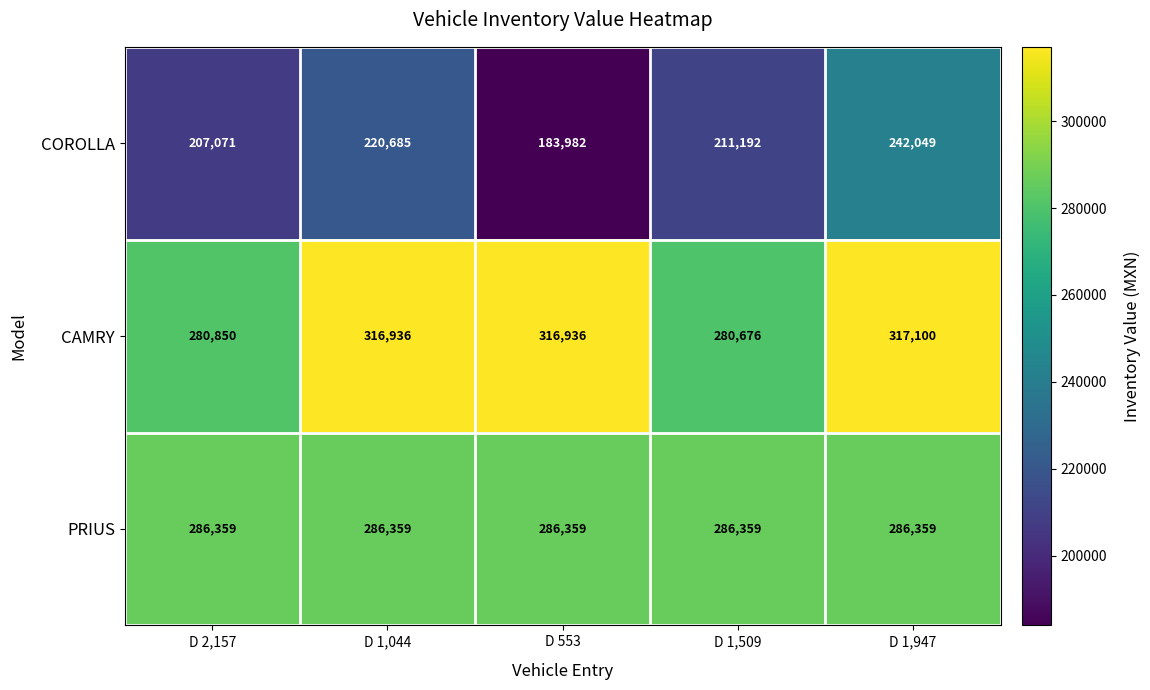

Which series changed the most between D 1,044 and D 553?

COROLLA